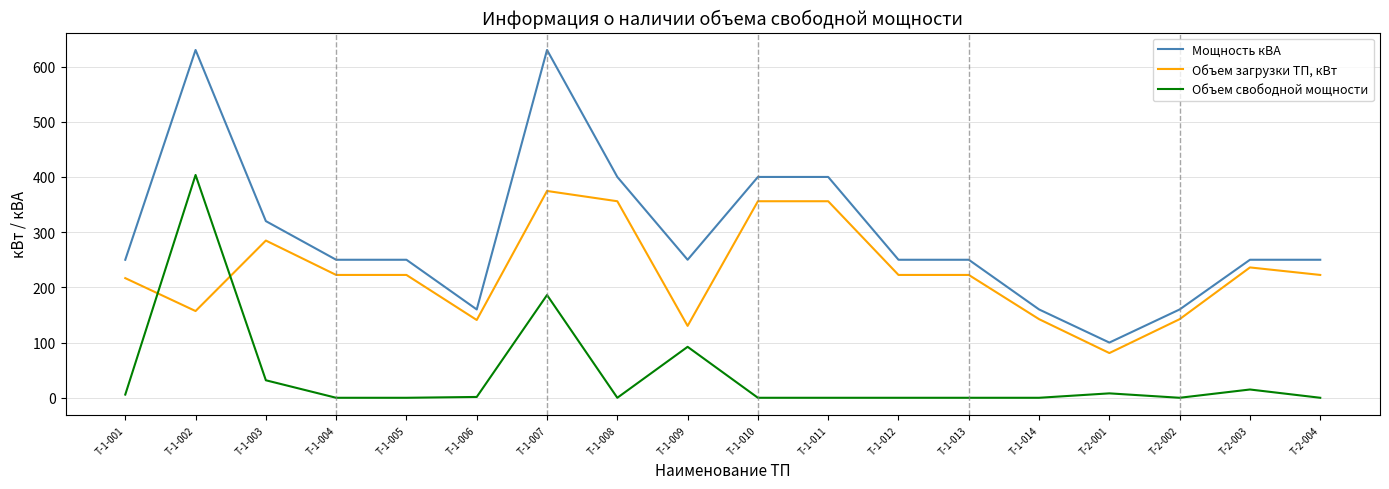

What is the difference between the maximum and minimum values in the Объем загрузки ТП, кВт series?

293.6